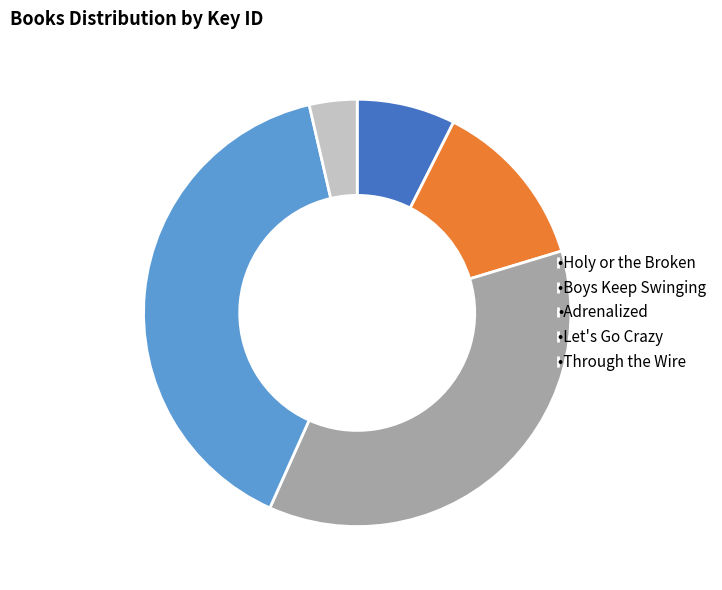

Which has a higher value, •Adrenalized or •Let's Go Crazy?

•Let's Go Crazy